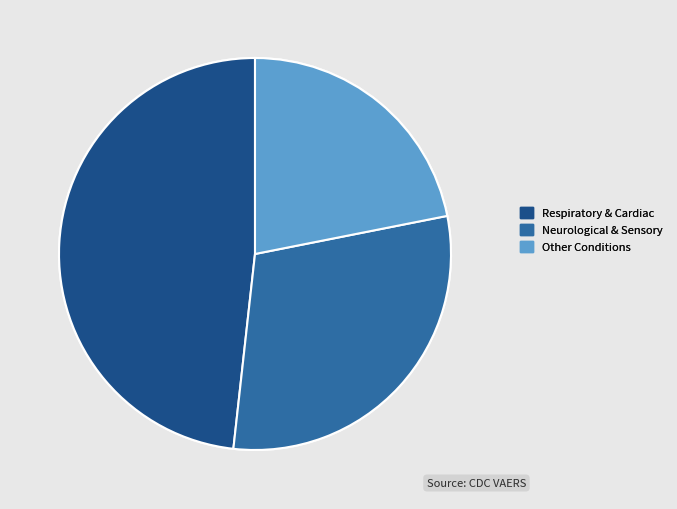

How many slices are in this pie chart?

3